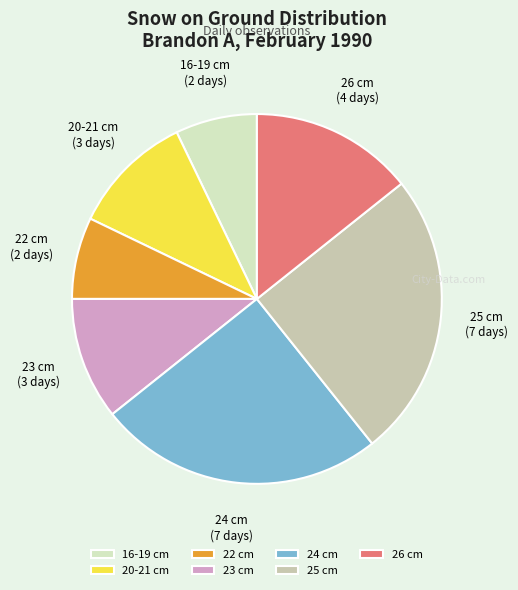

The 16-19 cm slice represents 13% of the pie. True or false?

False